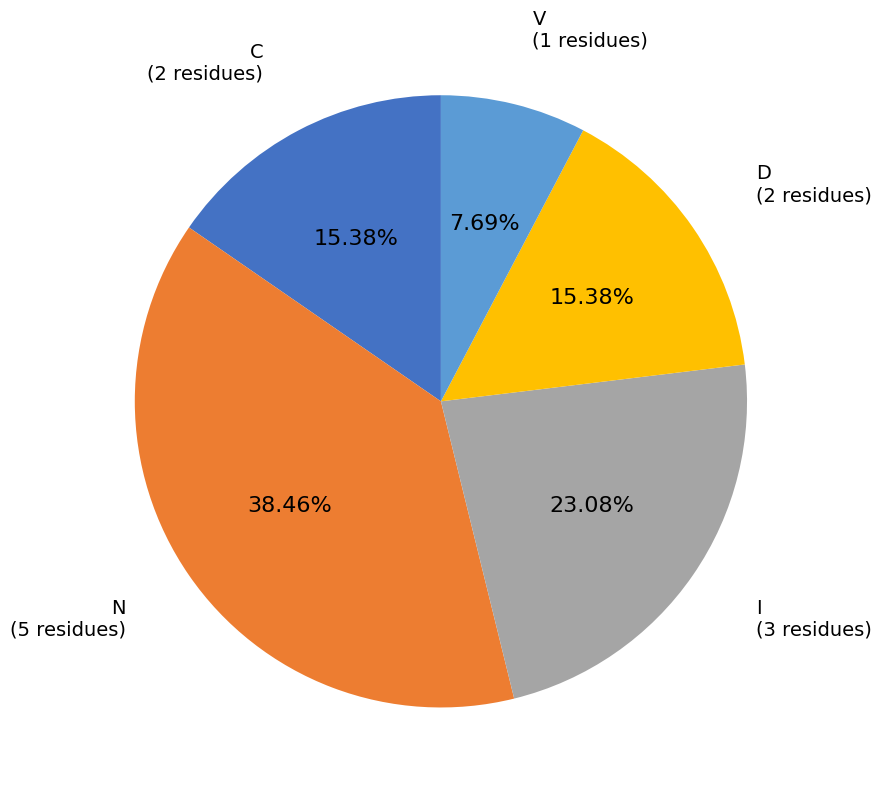

Approximately how many times larger is the value at I compared to C?

1.5